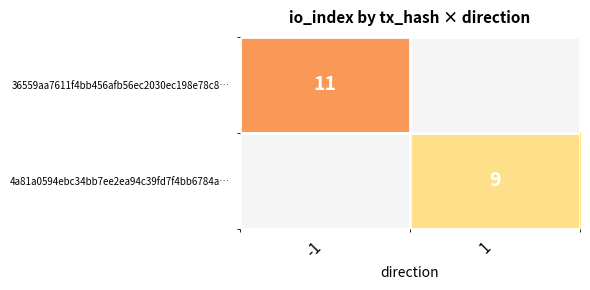

Which label corresponds to the largest value in the chart?

-1